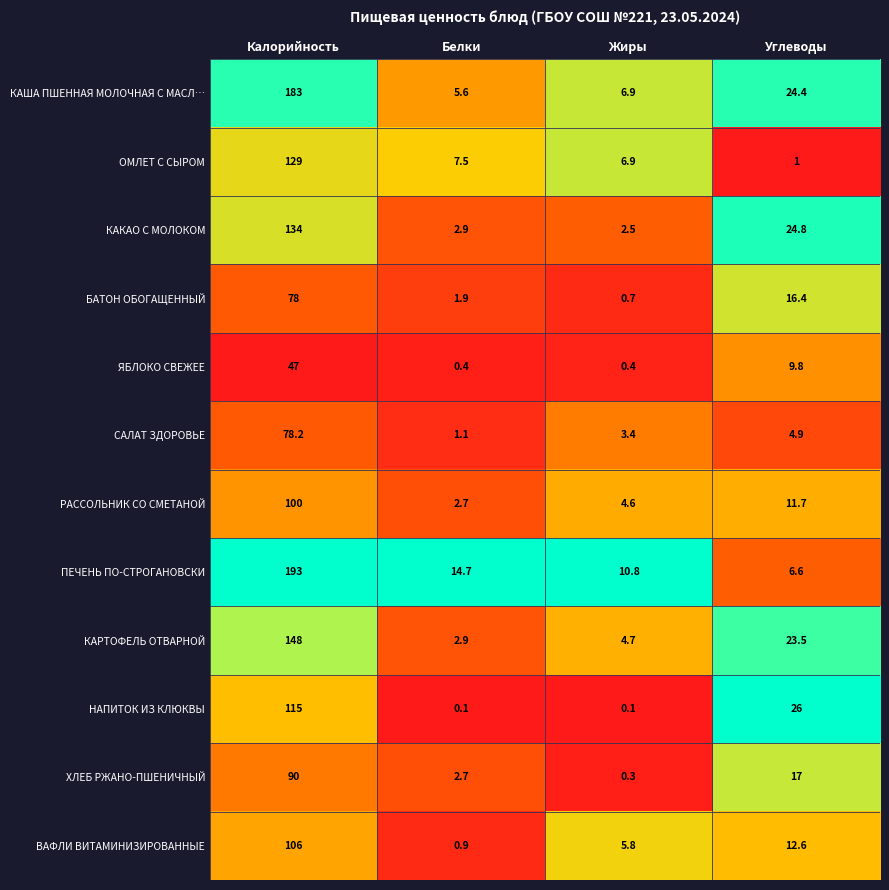

What is the difference between the ПЕЧЕНЬ ПО-СТРОГАНОВСКИ values at Углеводы and Жиры?

4.2